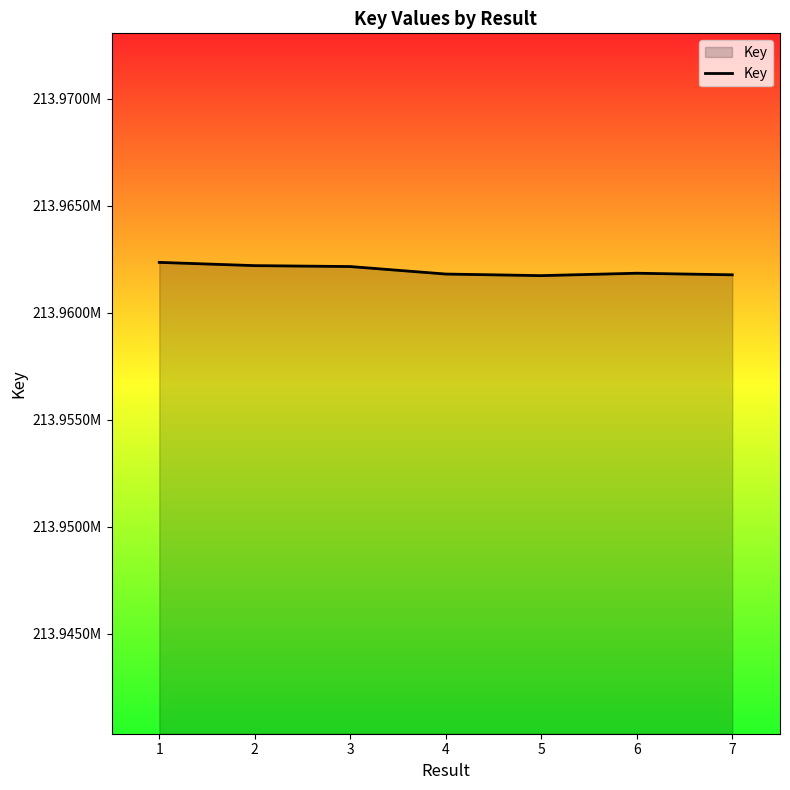

True or false: there are more than 2 points higher than both neighbors.

False